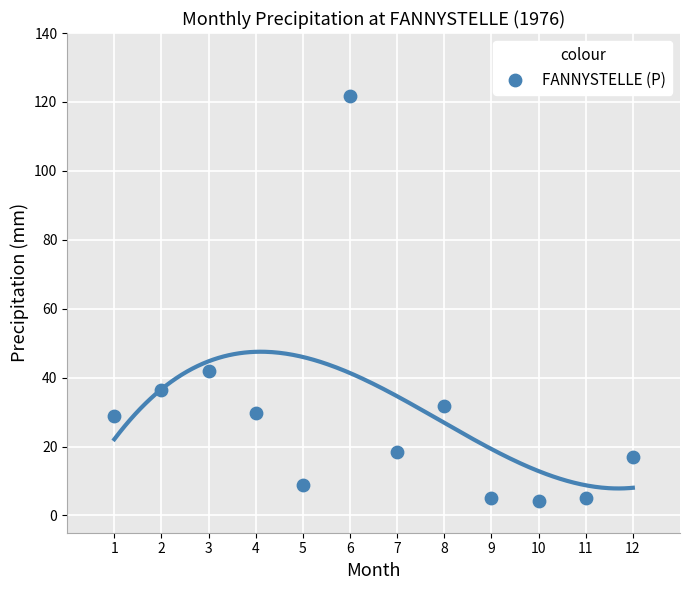

What is the range of X values (max minus min)?

11.0